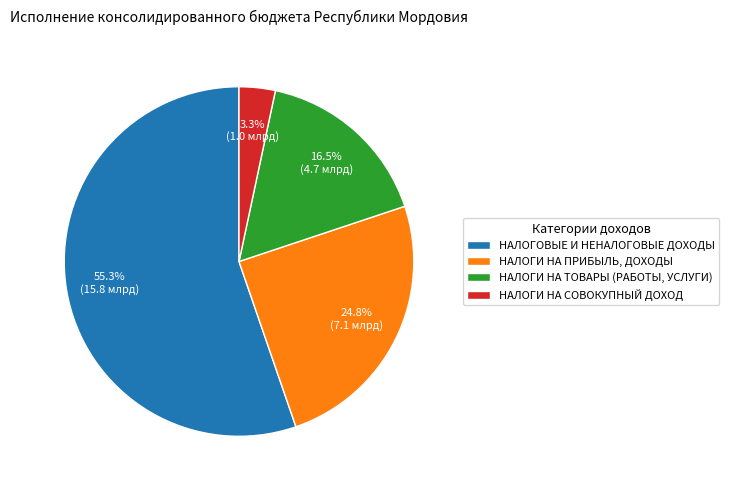

What is the largest slice in the pie chart?

НАЛОГОВЫЕ И НЕНАЛОГОВЫЕ ДОХОДЫ